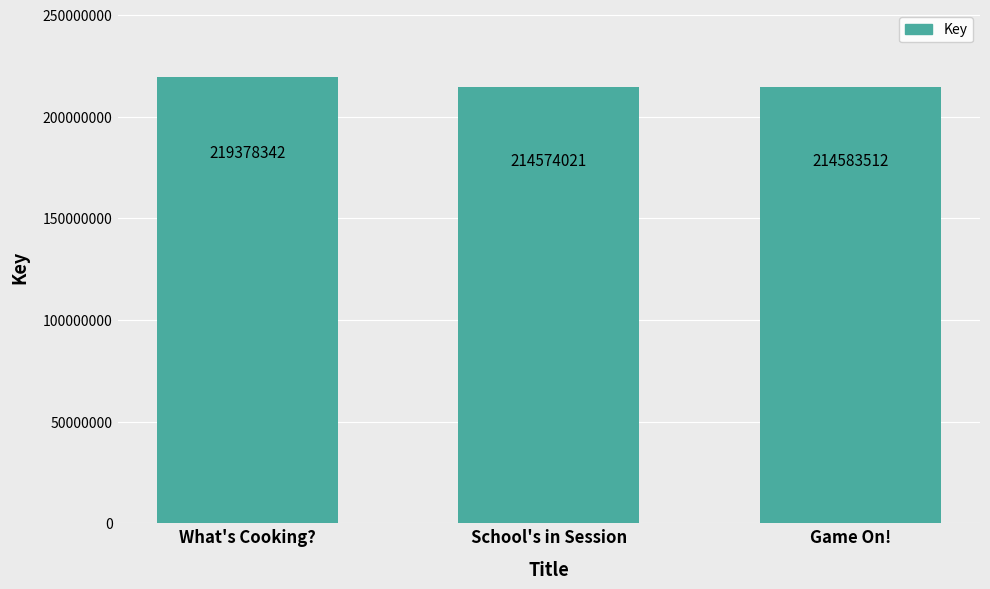

At which label is the value closest to 216976181?

Game On!